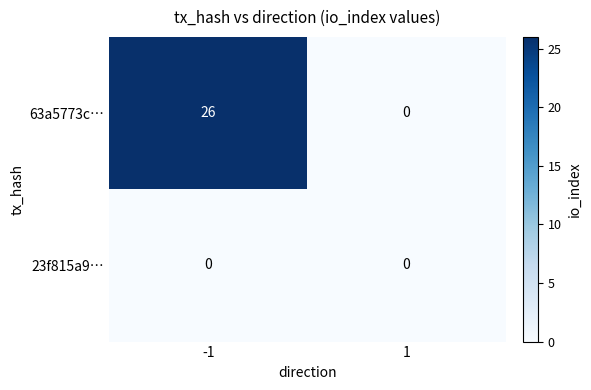

What is the greatest value displayed?

26